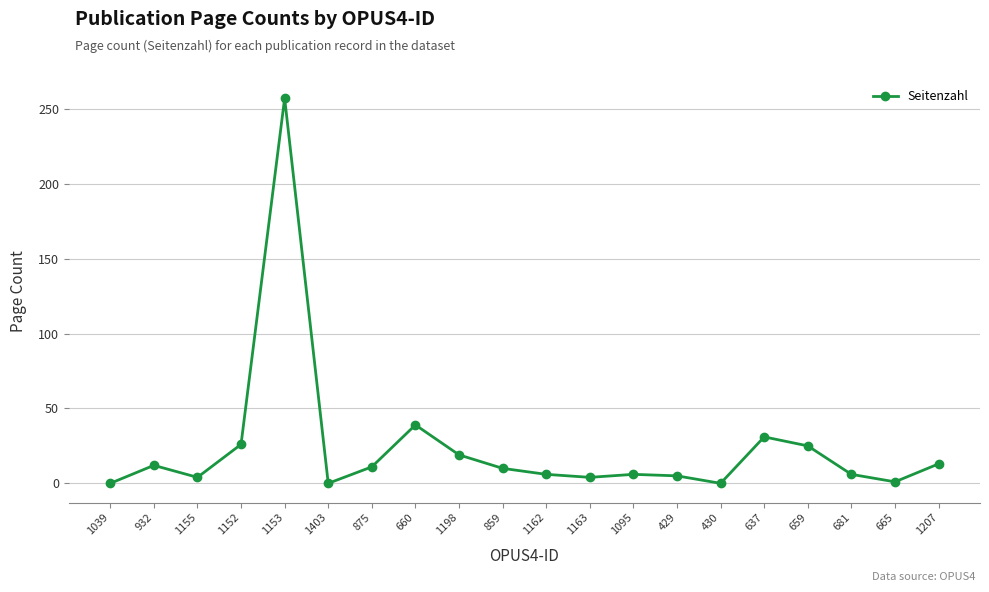

Where is the first local minimum?

1155